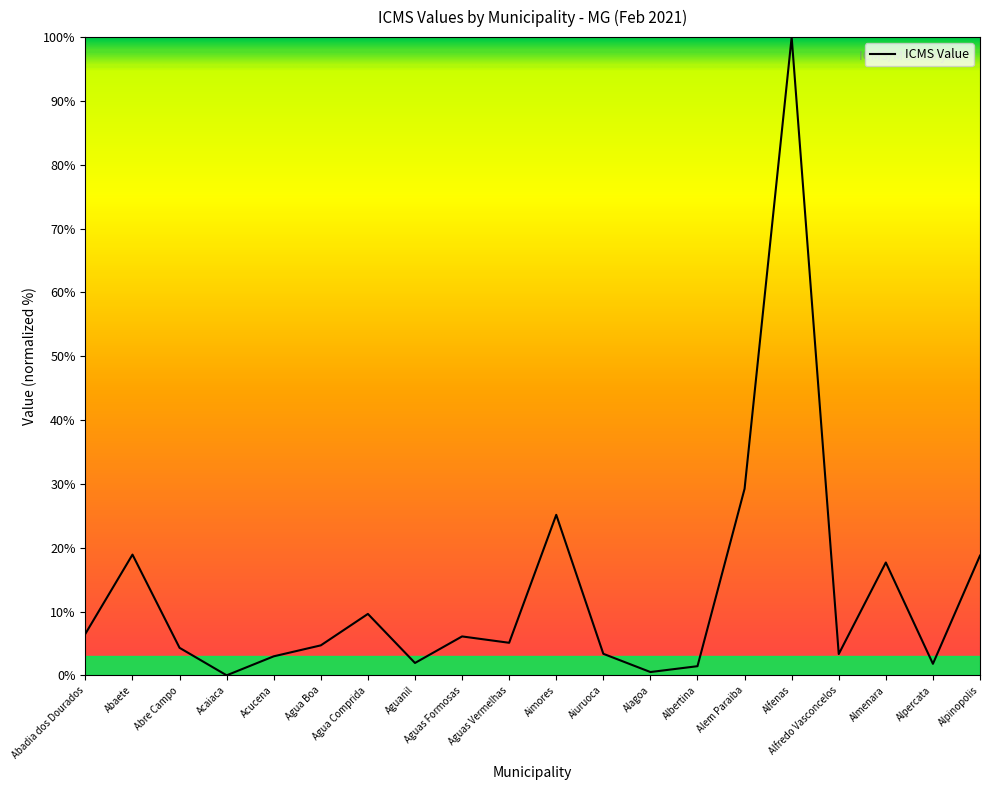

Does the chart display data point markers on the line(s)?

No